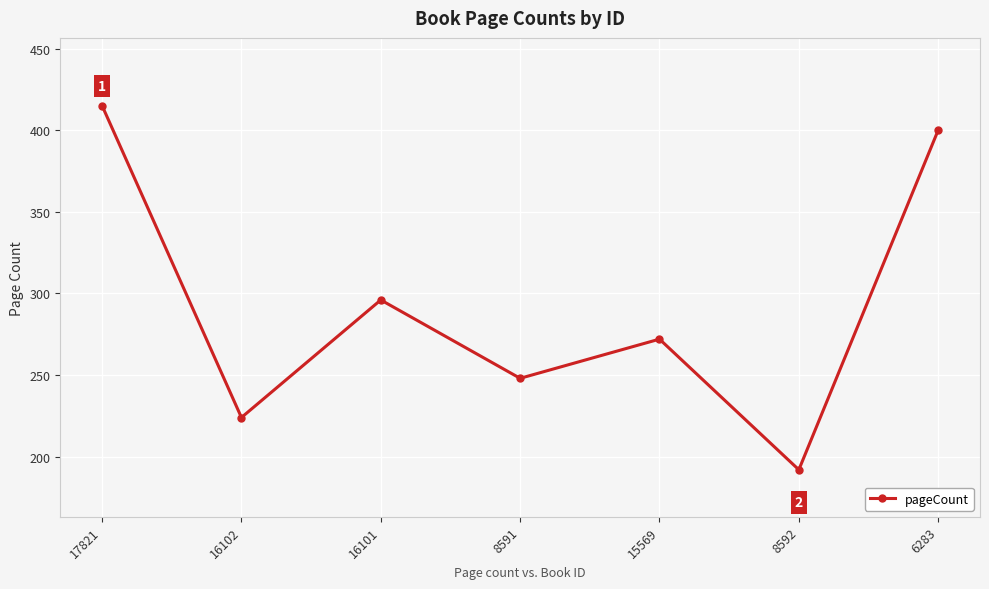

What position from the left is 17821?

1